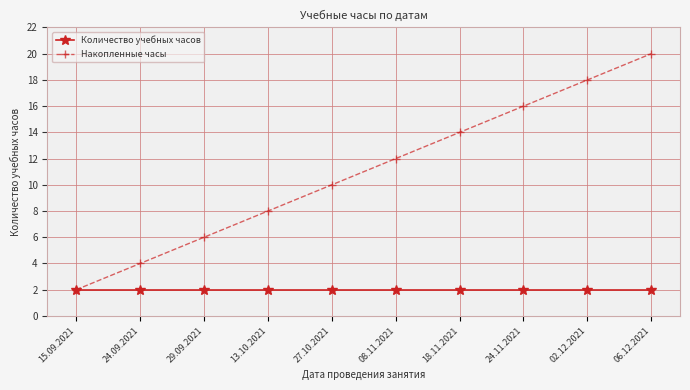

Which series changed the most between 29.09.2021 and 13.10.2021?

Накопленные часы